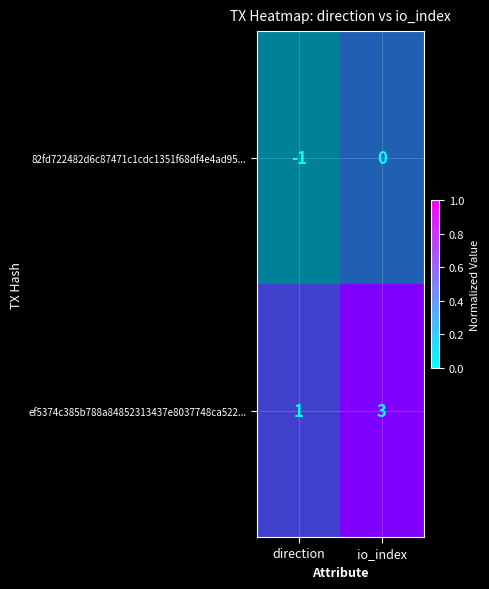

Rank the series at direction from highest to lowest value.

ef5374c385b788a84852313437e8037748ca522..., 82fd722482d6c87471c1cdc1351f68df4e4ad95...